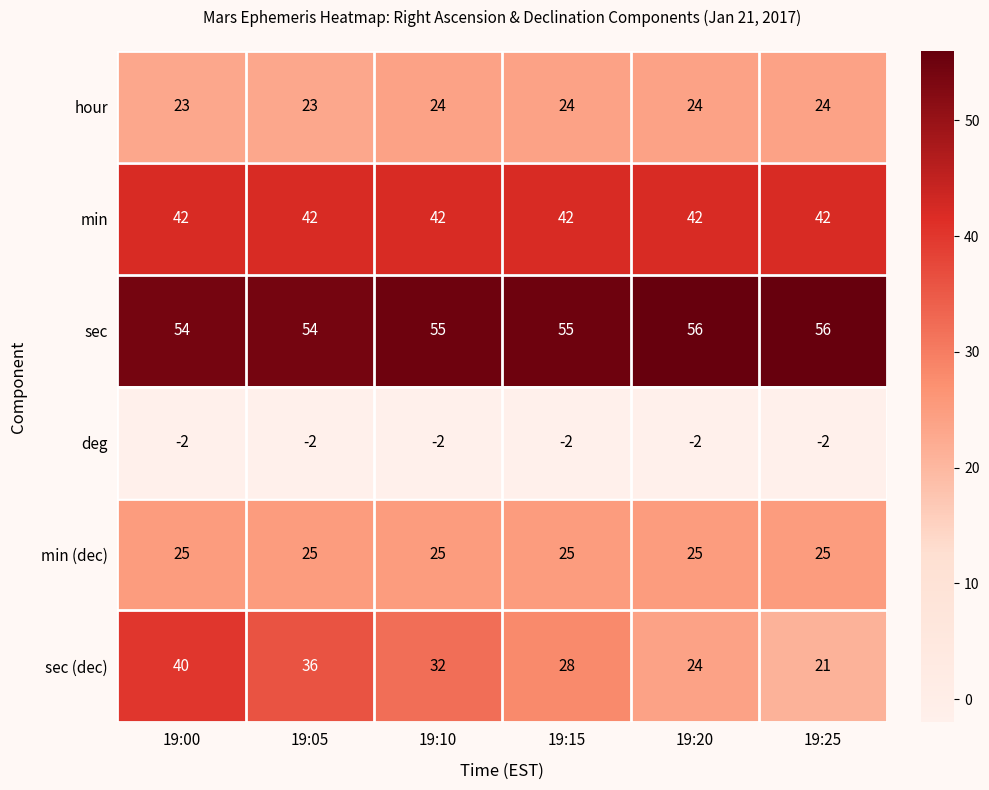

At how many categories does at least one series exceed 5?

6